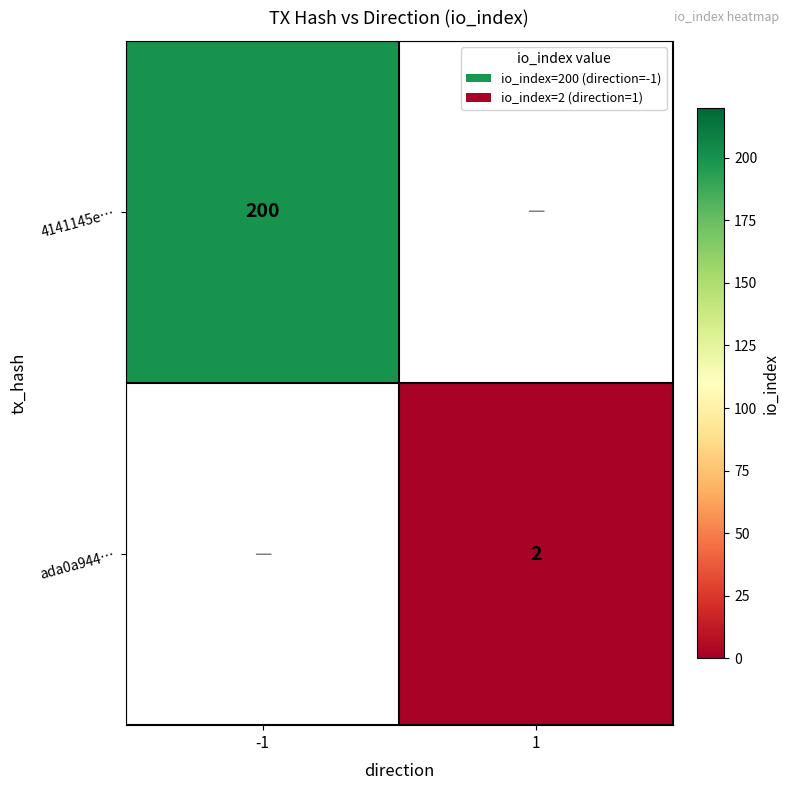

The ada0a944… series shows 1 at 1. True or false?

False